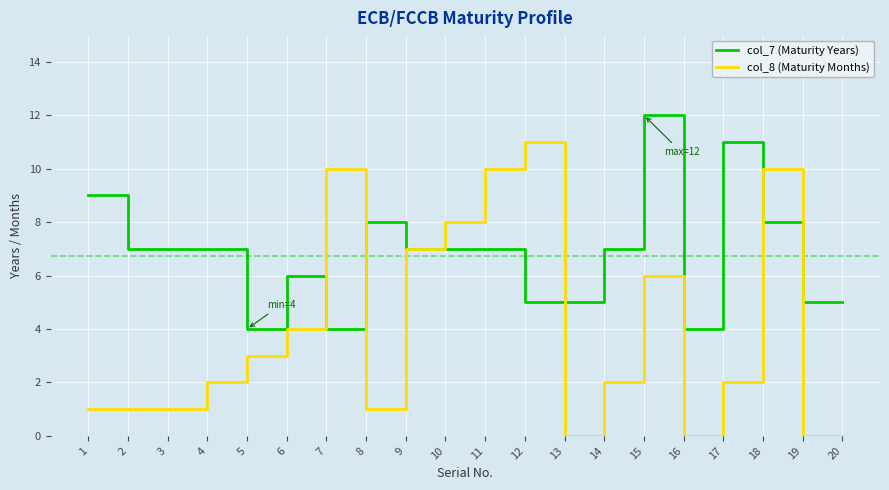

Rank the series by their maximum value, from highest to lowest.

col_7 (Maturity Years), col_8 (Maturity Months)